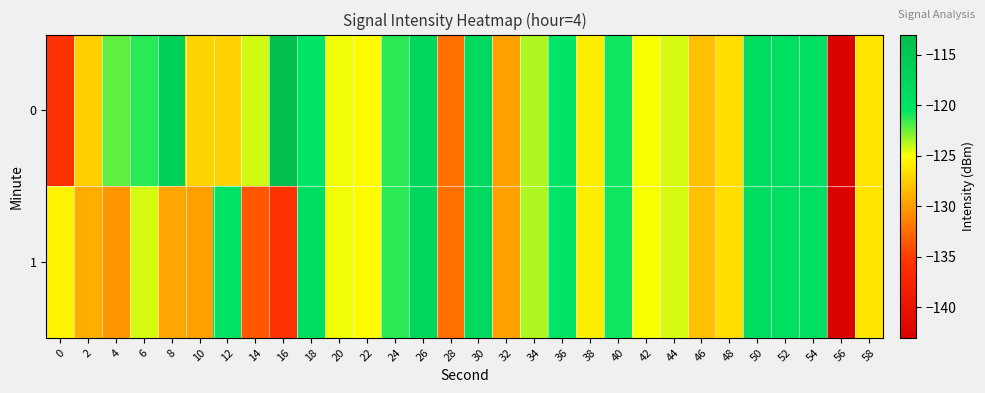

At which category is the sum across all series the highest?

26